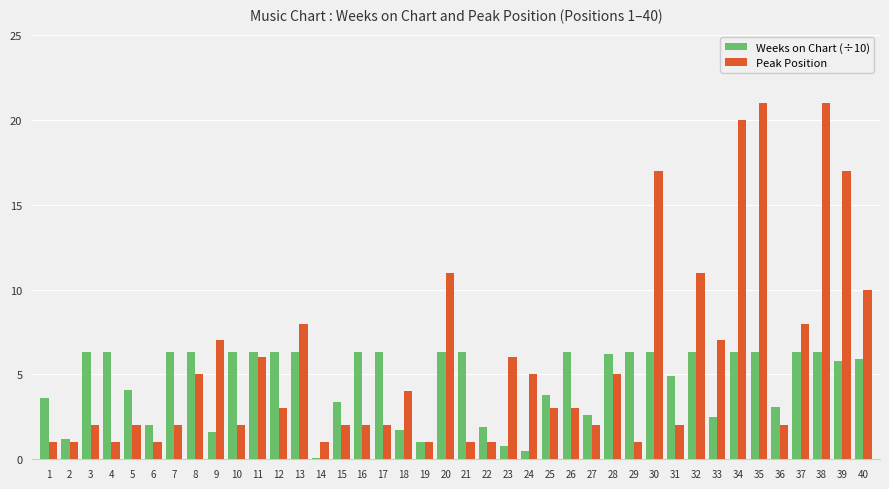

What is the total value across all series at 32?

17.3